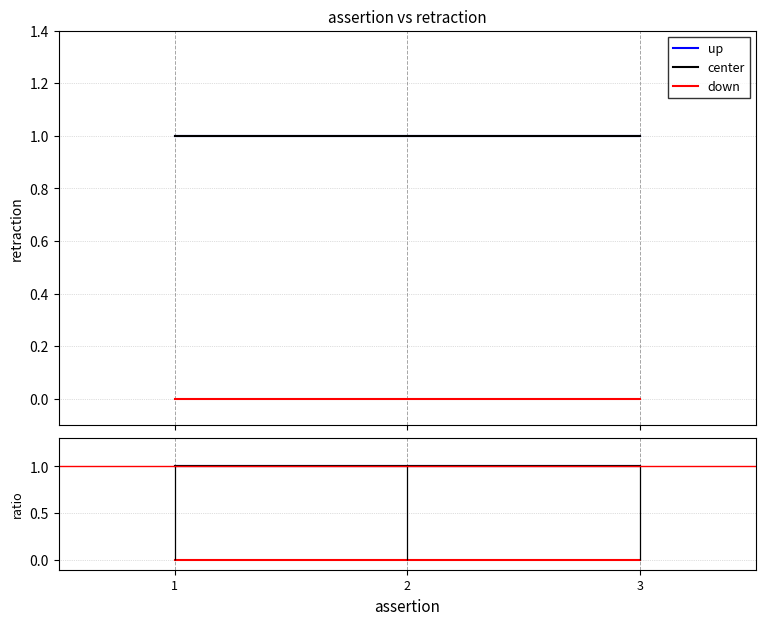

Where is up nearest to the value 1?

1